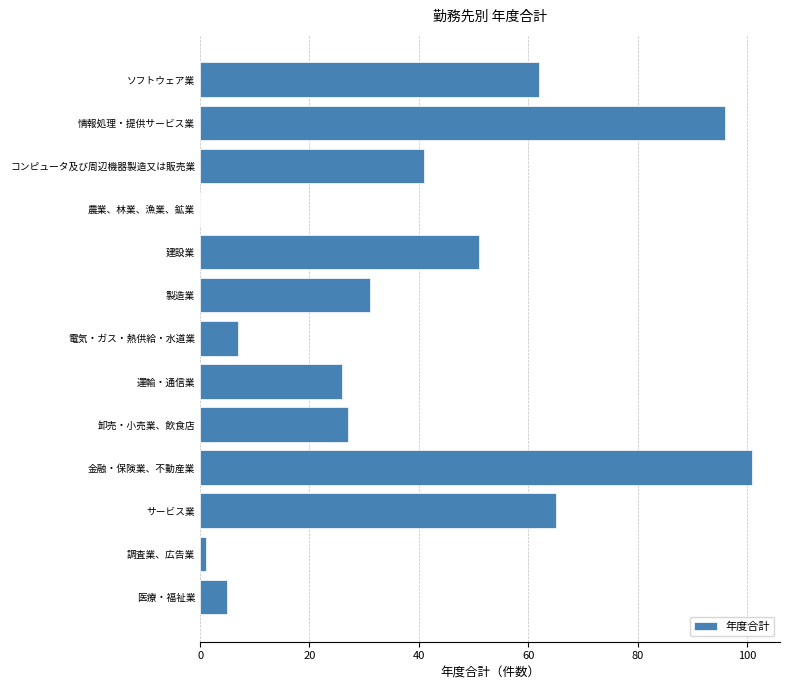

How many data points does each series have?

13